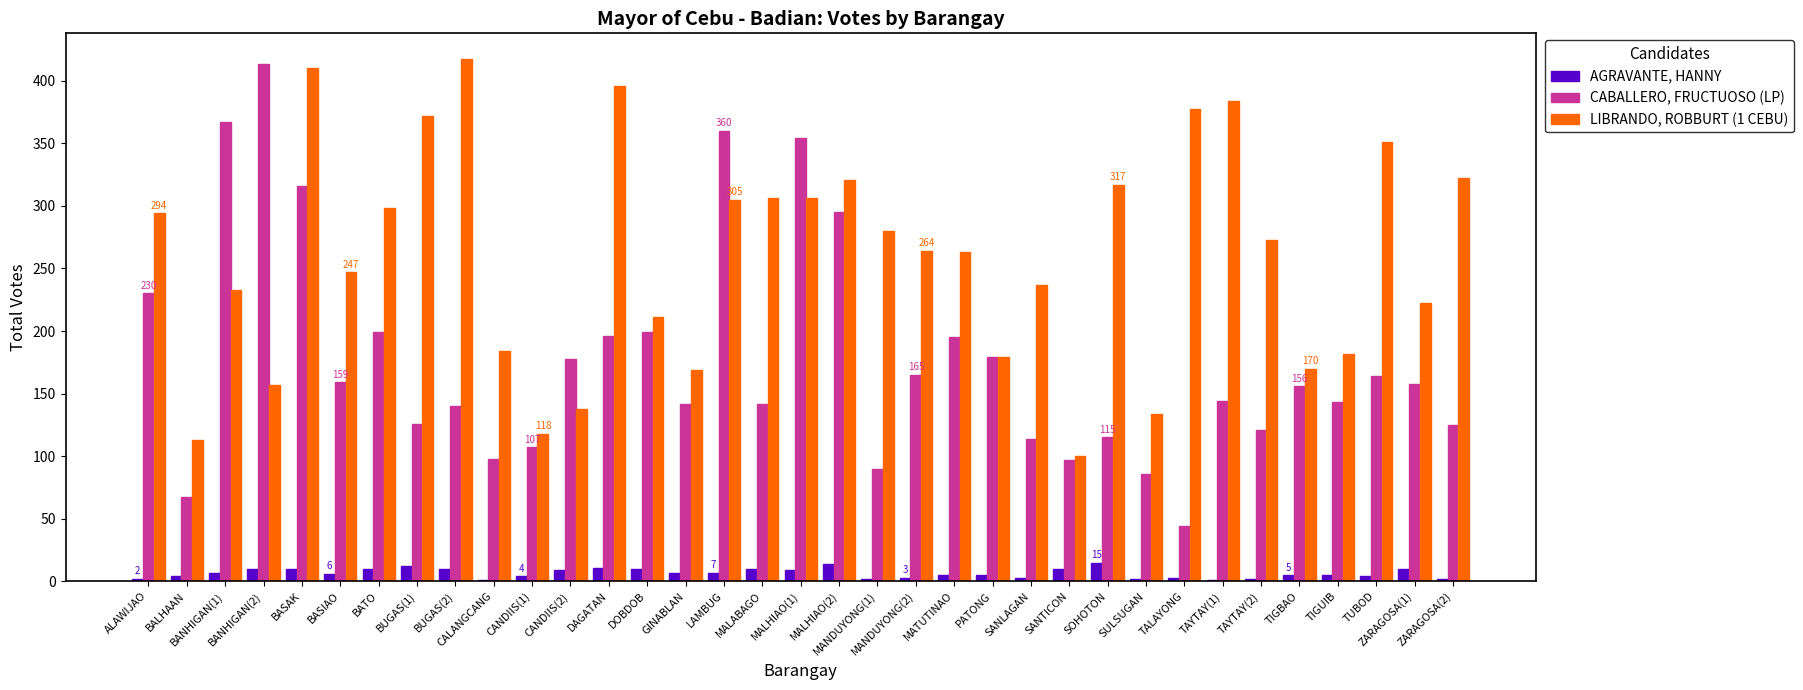

What is the maximum value shown in the chart?

417